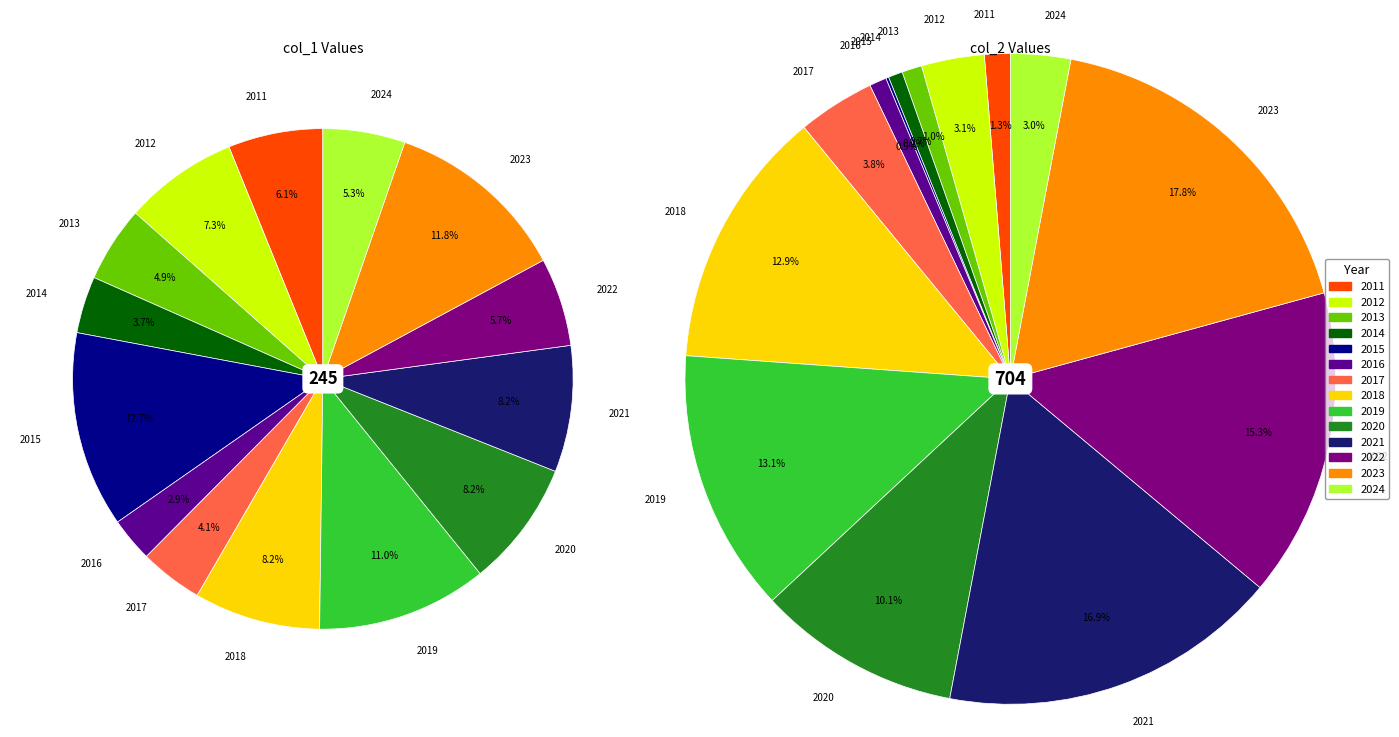

What percentage is the 2024 slice, to the nearest percent?

5%